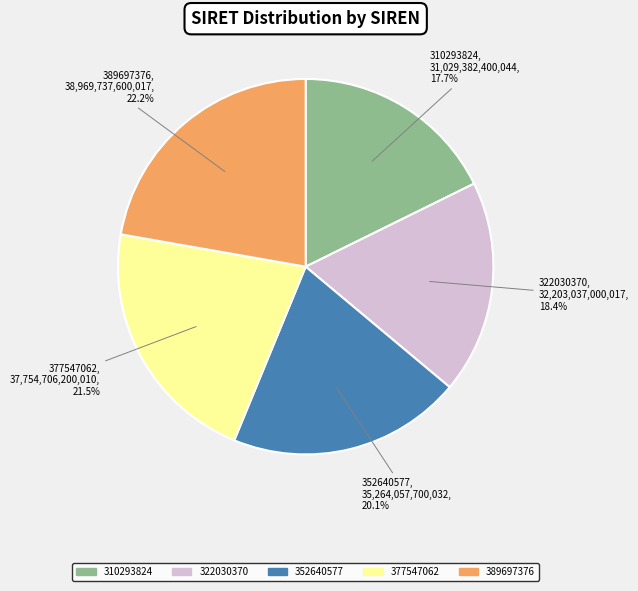

To the nearest percent, what is the difference between the 352640577 and 310293824 slice percentages?

2%